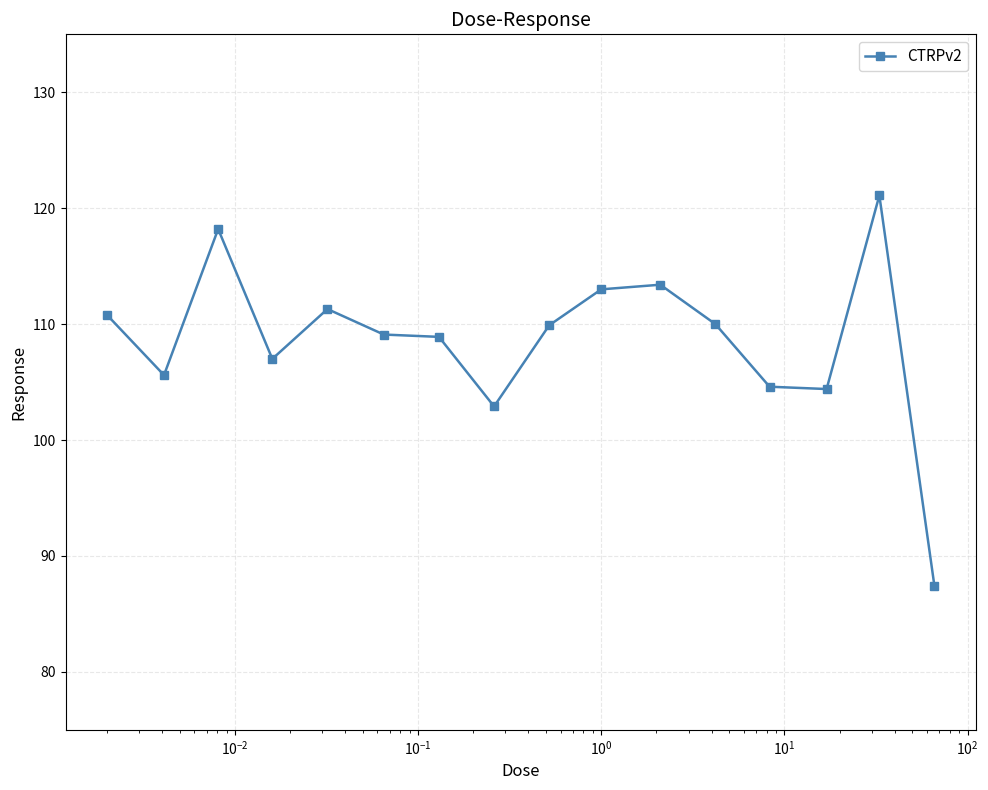

What is the value of the 9th point from the left?

109.9